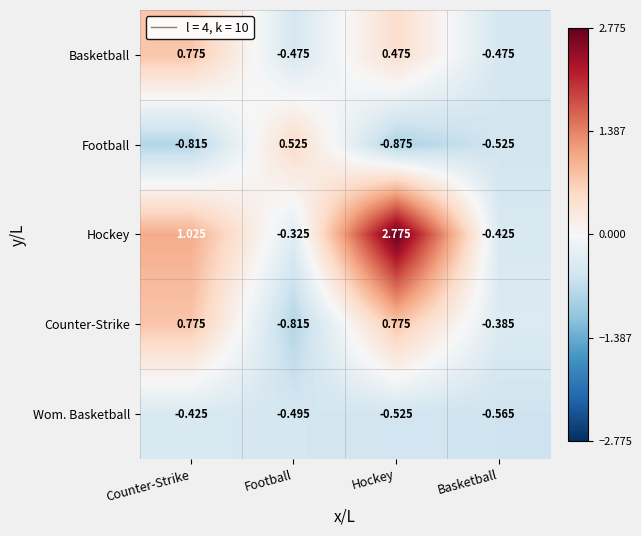

How many negative values does the Football series have?

3